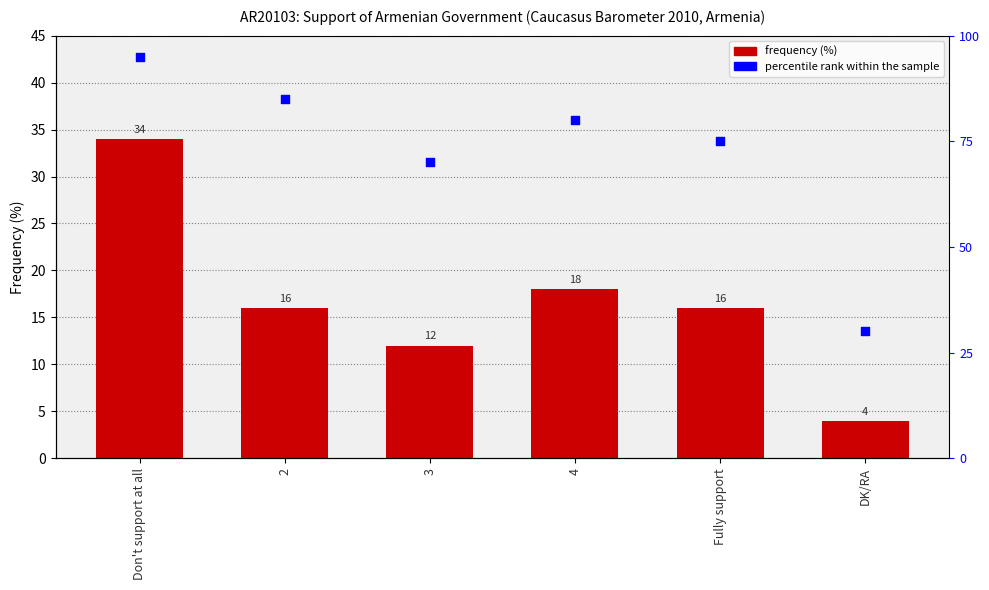

At how many categories does at least one series exceed 7?

6